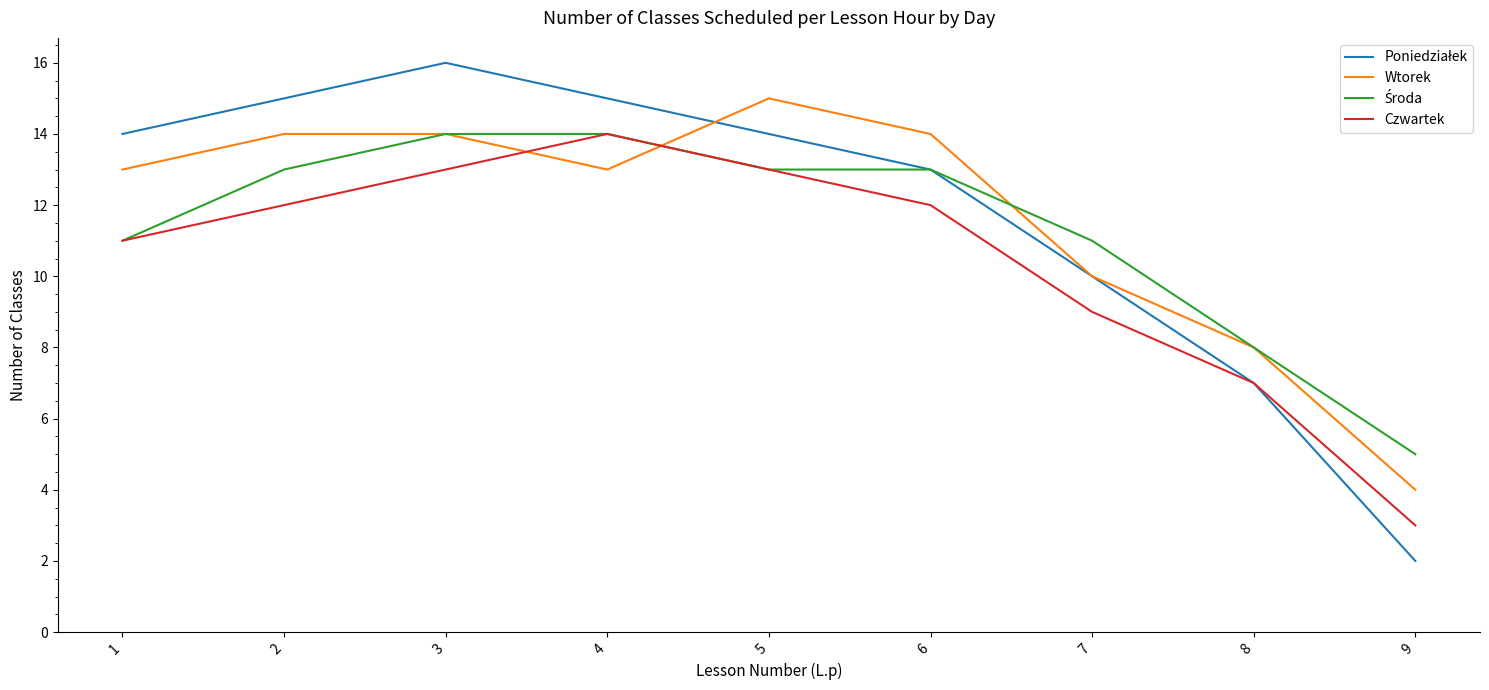

What is the minimum value for Czwartek?

3